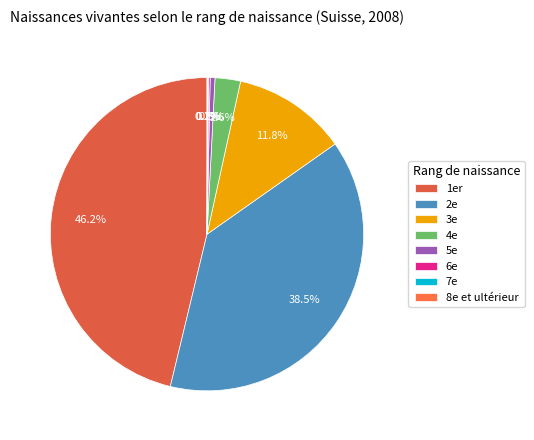

Is it true that 1er is 46% of the pie?

True